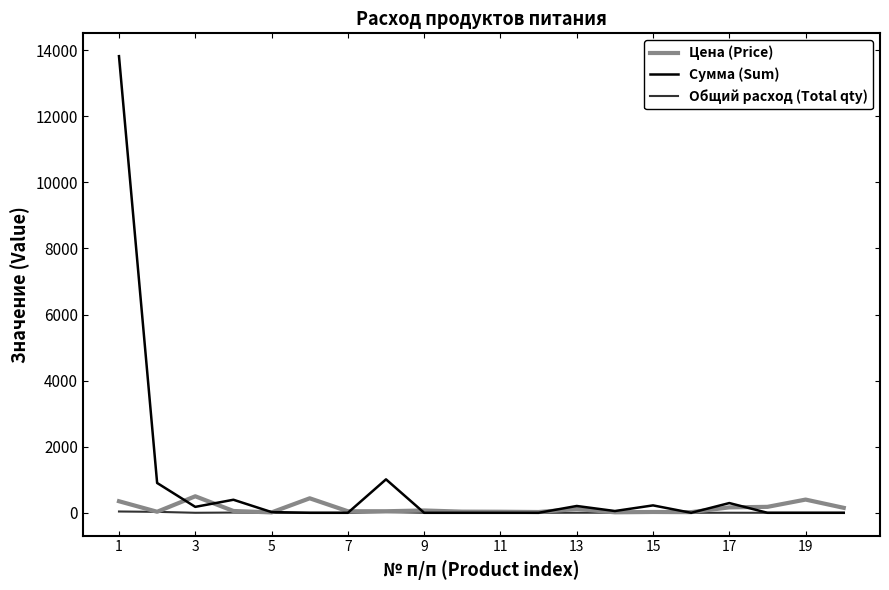

Which series has the largest total across all categories?

Сумма (Sum)